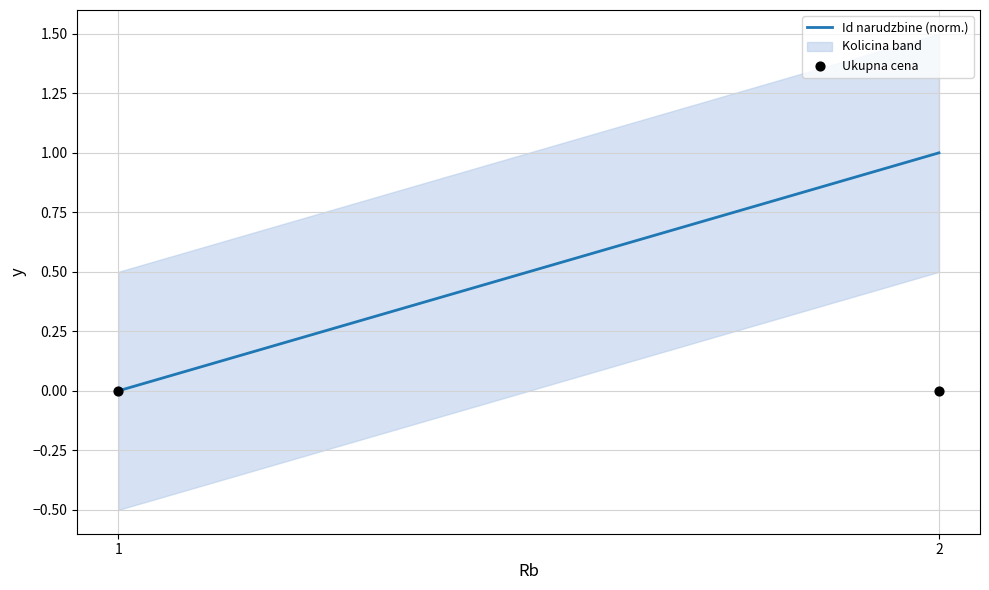

At how many categories does at least one series exceed 0?

1